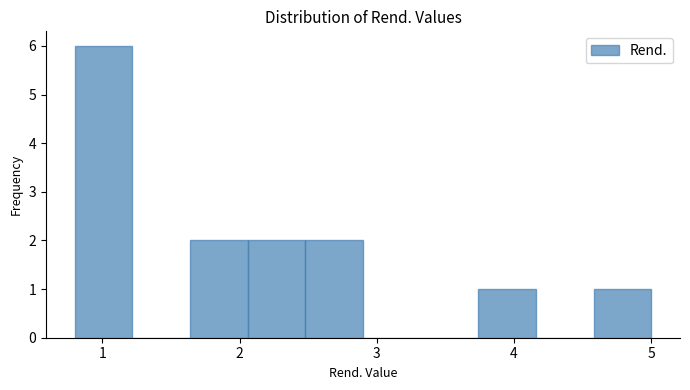

What is the height of the bar covering 0.80 to 1.22 on the x-axis? Neither the bar edges nor the heights are printed on the chart, so give them approximately, as read against the axes.

6